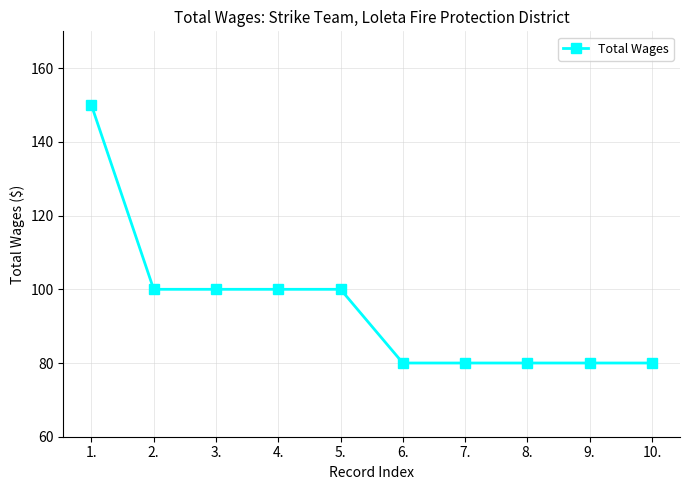

Reading left to right, transcribe all the data shown in this chart.

150	100	100	100	100	80	80	80	80	80